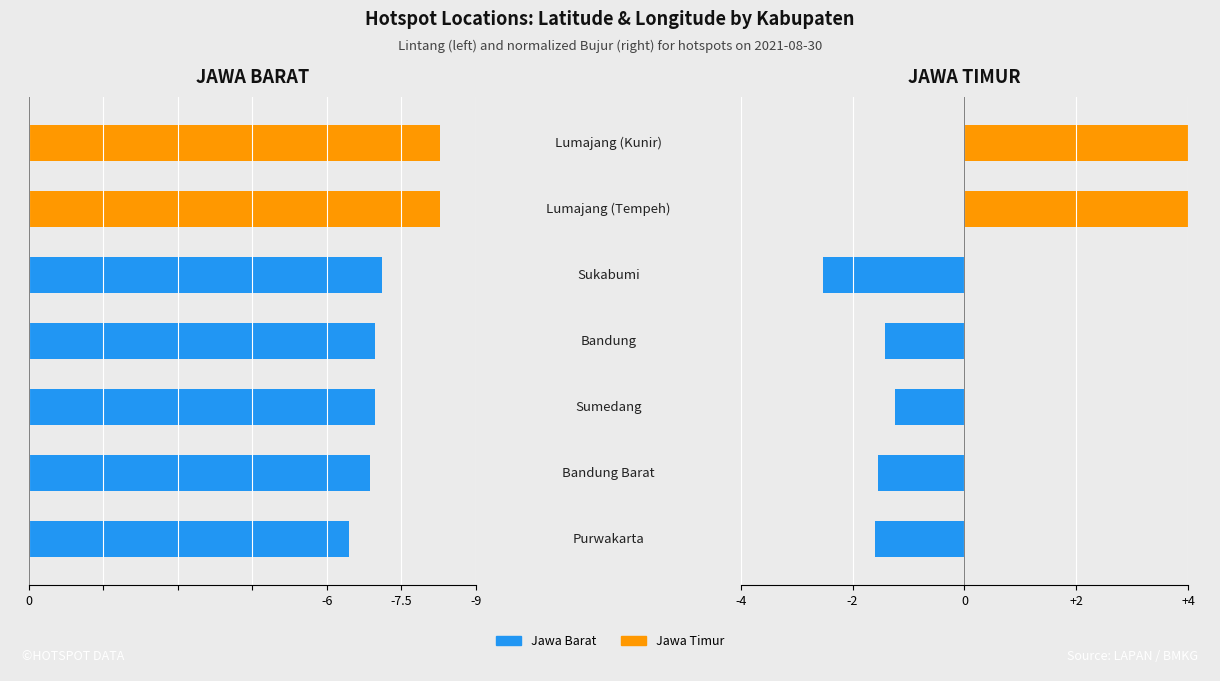

What is the maximum value shown in the chart?

4.2